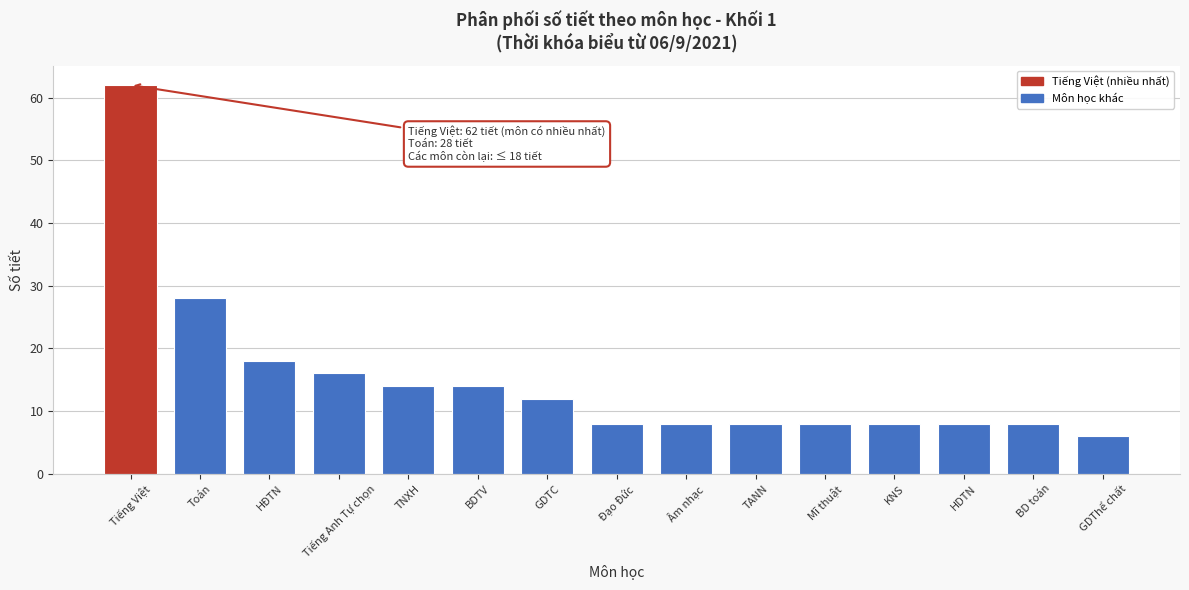

Reading left to right, what are all the values shown in this chart?

Tiếng Việt=62	Toán=28	HĐTN=18	Tiếng Anh Tự chọn=16	TNXH=14	BDTV=14	GDTC=12	Đạo Đức=8	Âm nhạc=8	TANN=8	Mĩ thuật=8	KNS=8	HDTN=8	BD toán=8	GDThể chất=6